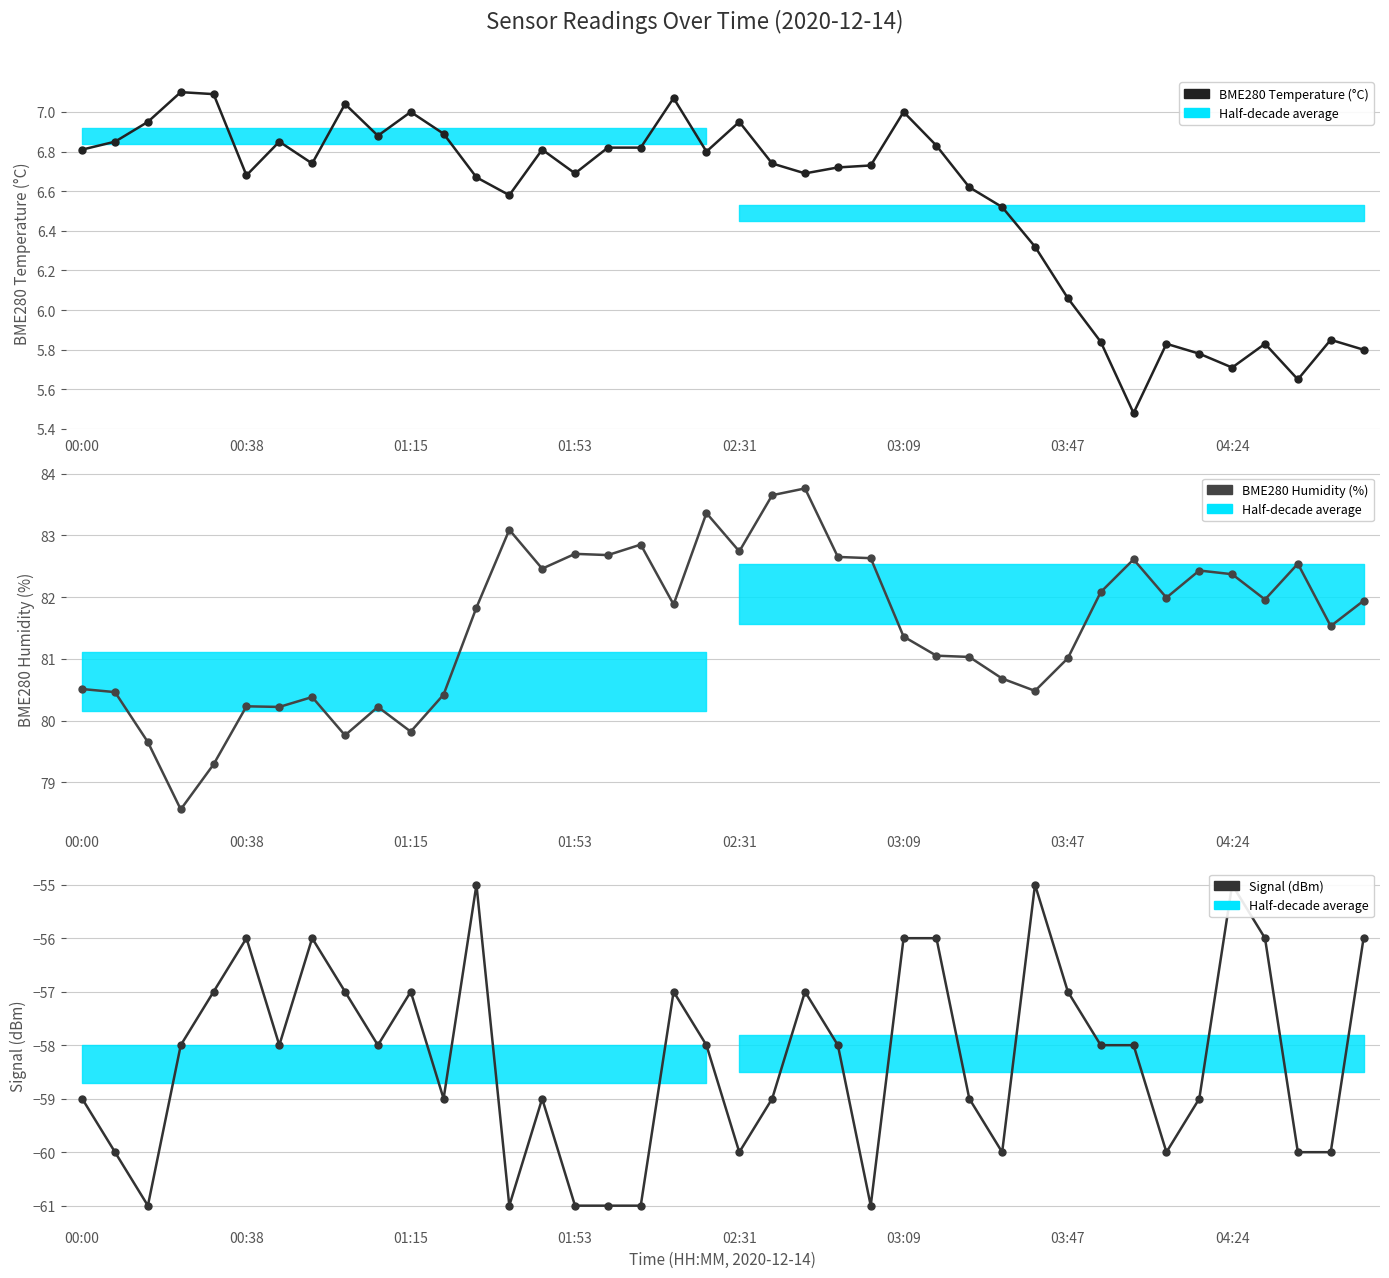

True or false: BME280 Temperature (°C) and Signal (dBm) cross at least once.

False